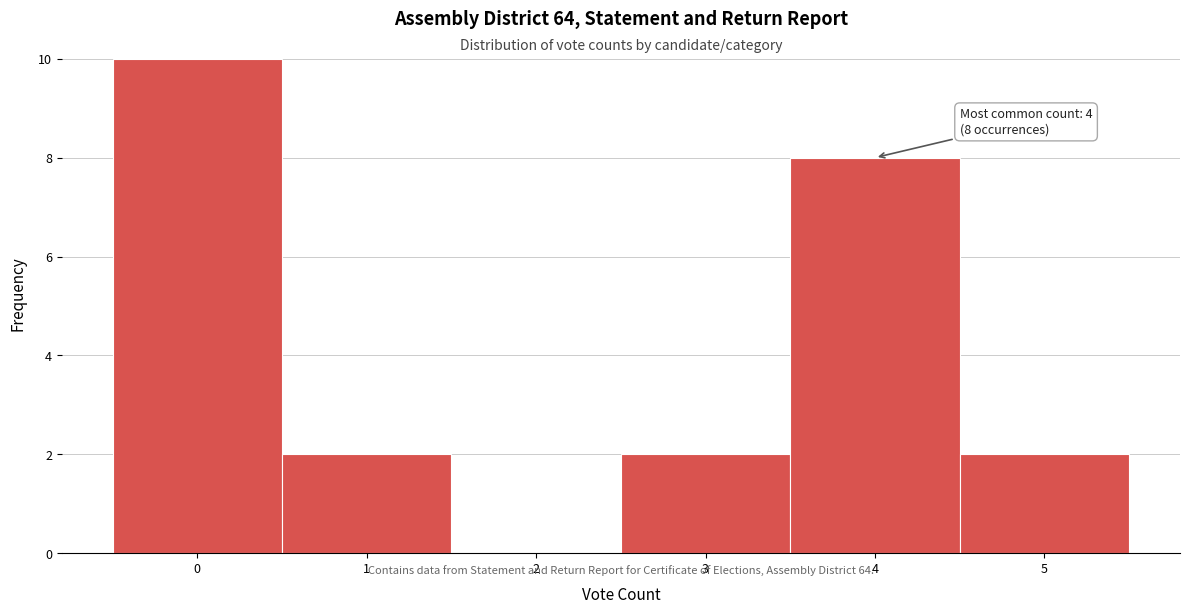

Over which range of the x-axis is the bar tallest?

-0.5 to 0.5